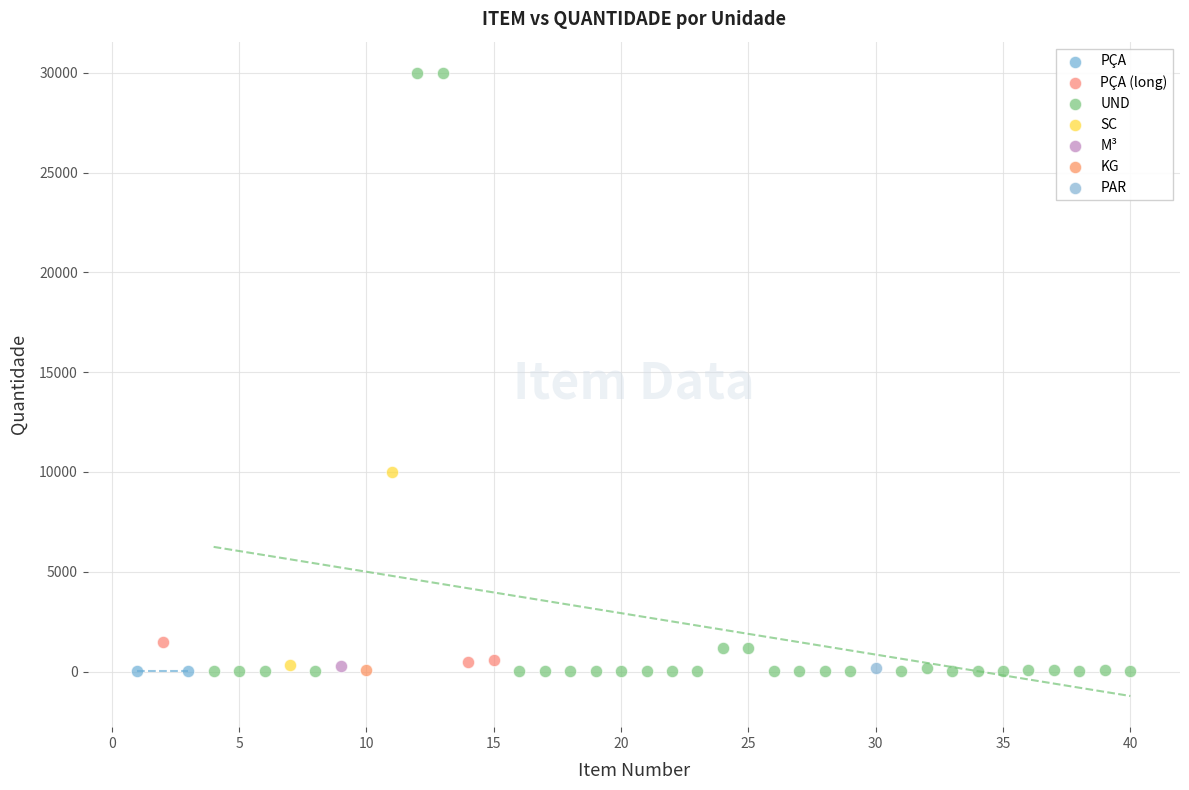

What are all the series names shown in the legend?

PÇA, PÇA (long), UND, SC, M³, KG, PAR